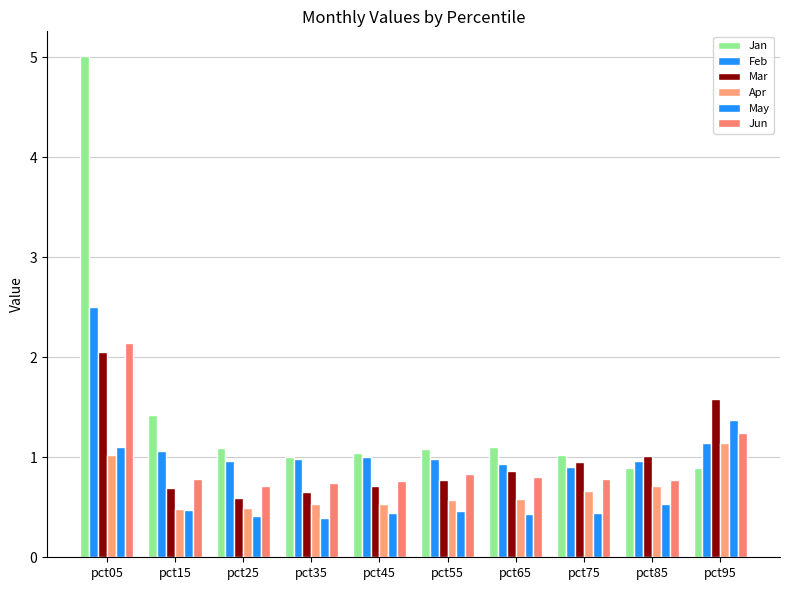

At how many categories does at least one series exceed 1?

10